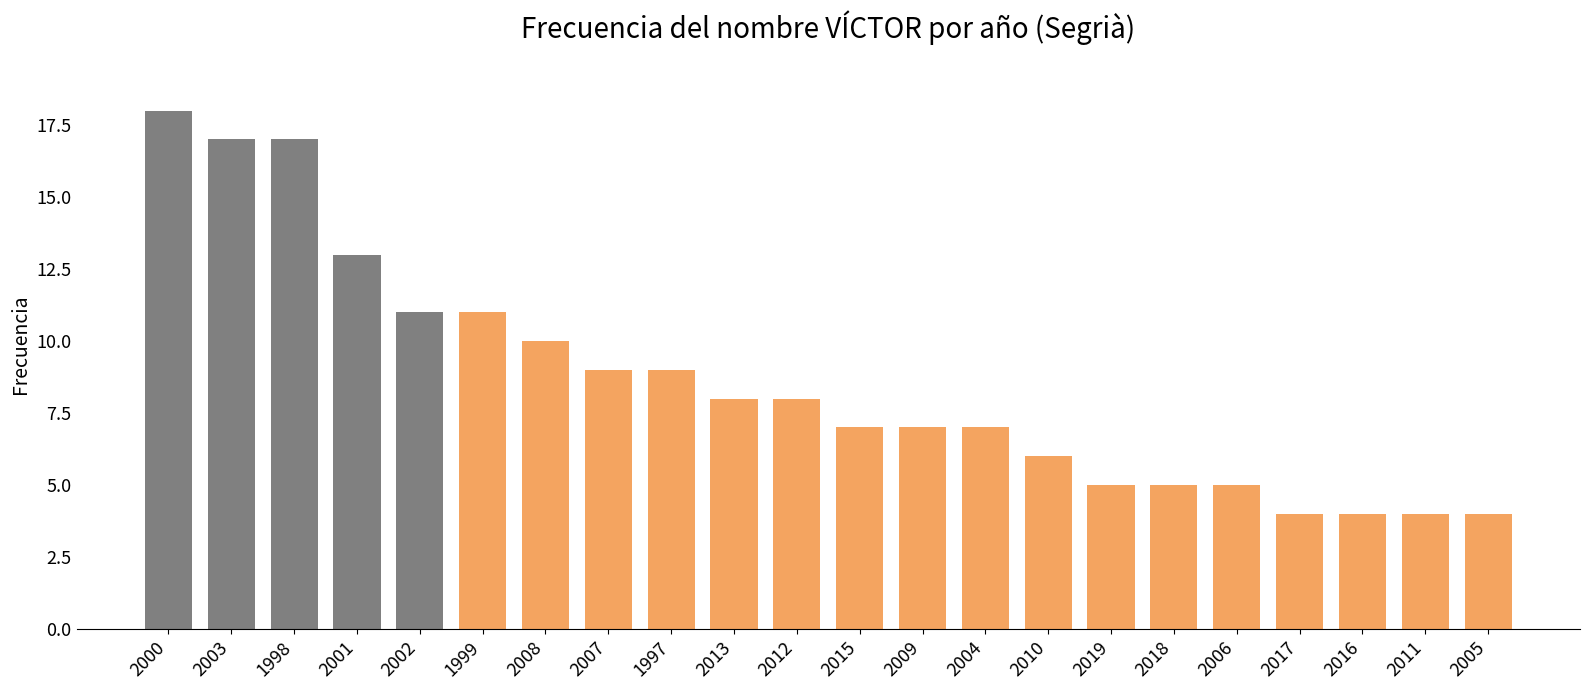

Is it true that the value at 2008 is 10?

True